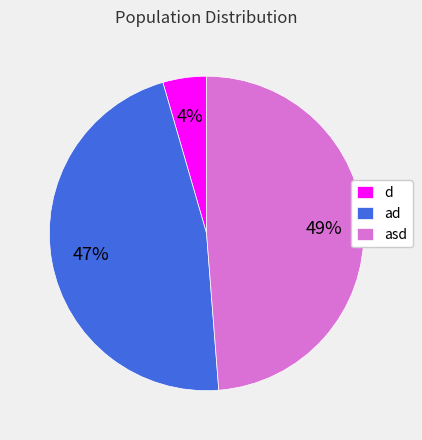

What is the ratio of the value at asd to the value at ad?

1.0